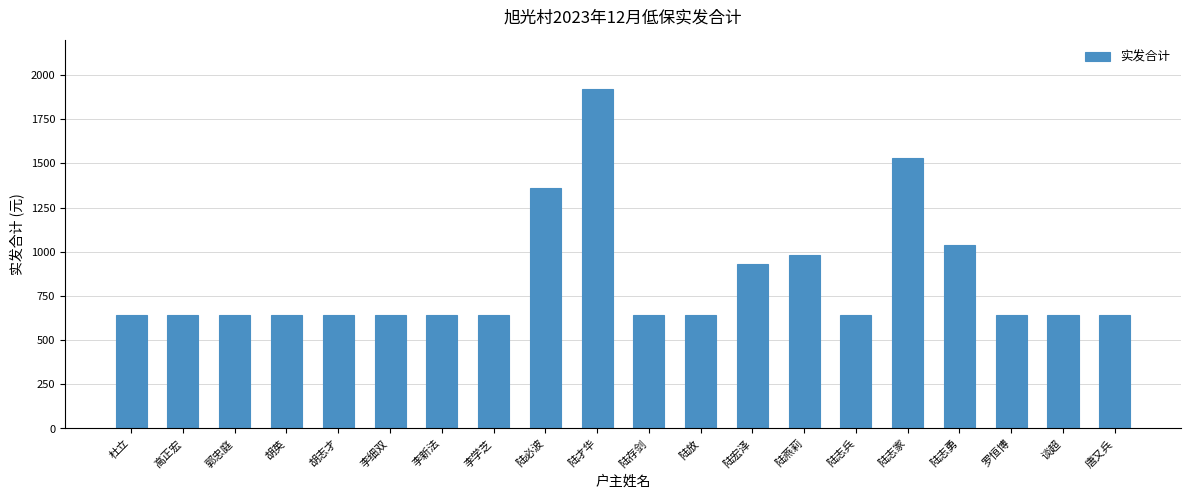

The value at 陆存剑 is 941. True or false?

False